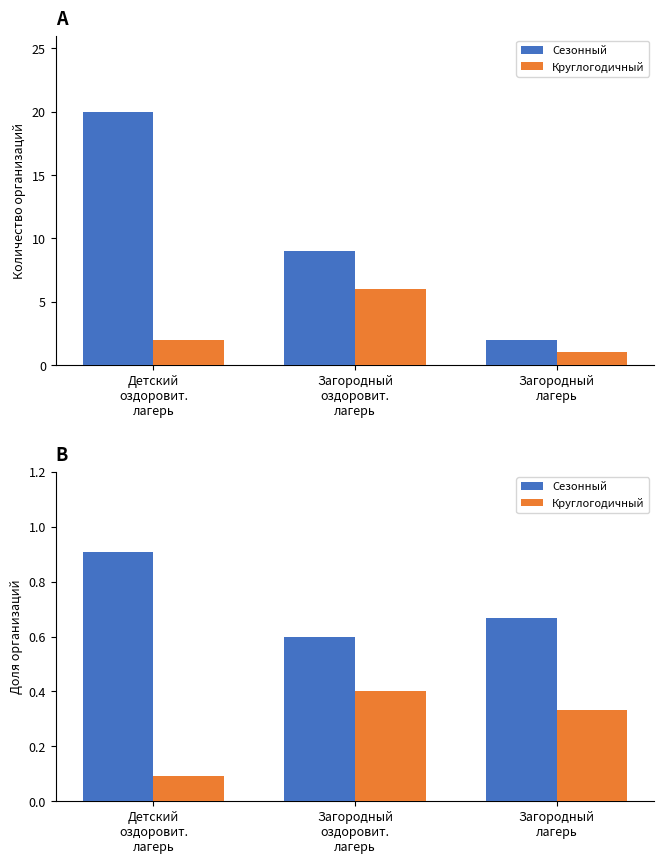

Rank the series by their maximum value, from lowest to highest.

Круглогодичный, Сезонный